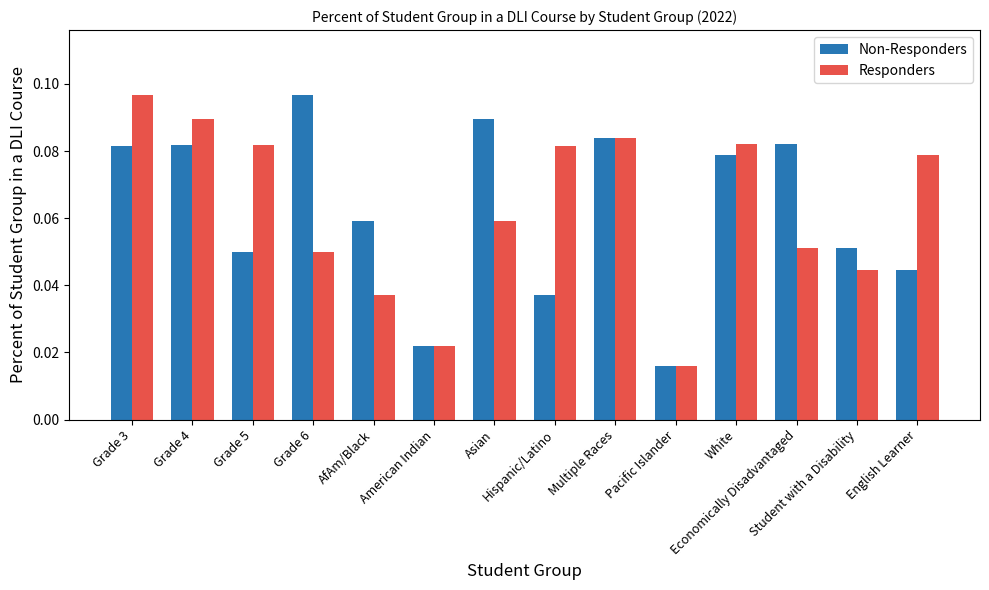

What is the label of the 5th bar from the right?

Pacific Islander